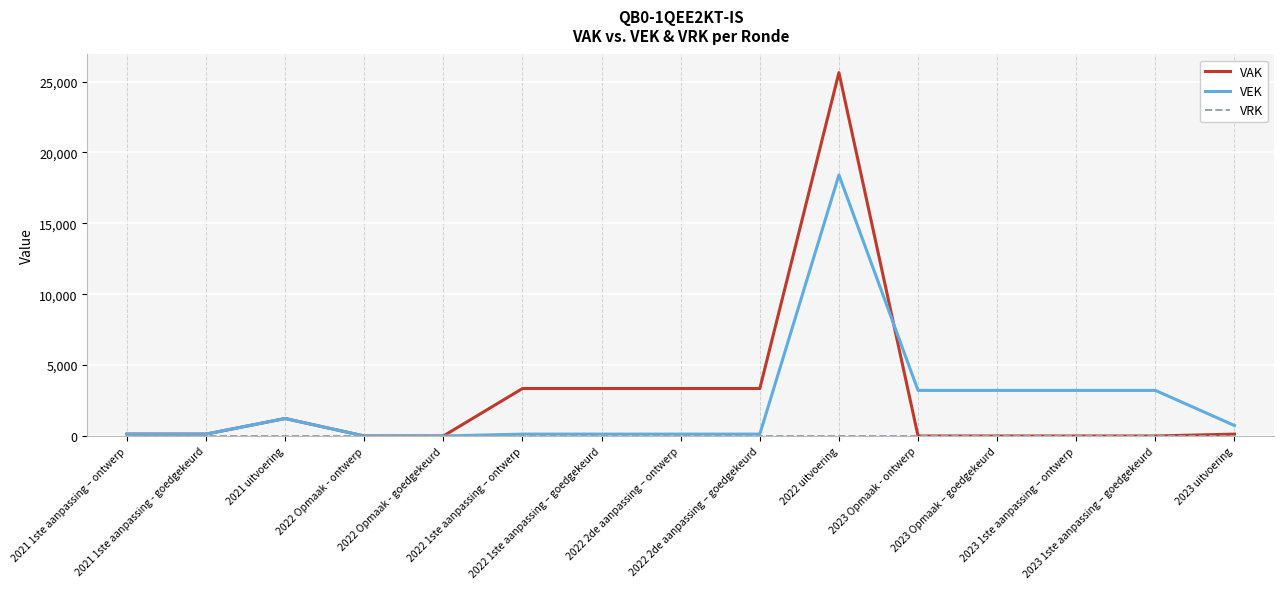

What position from the right is 2021 1ste aanpassing - goedgekeurd?

14